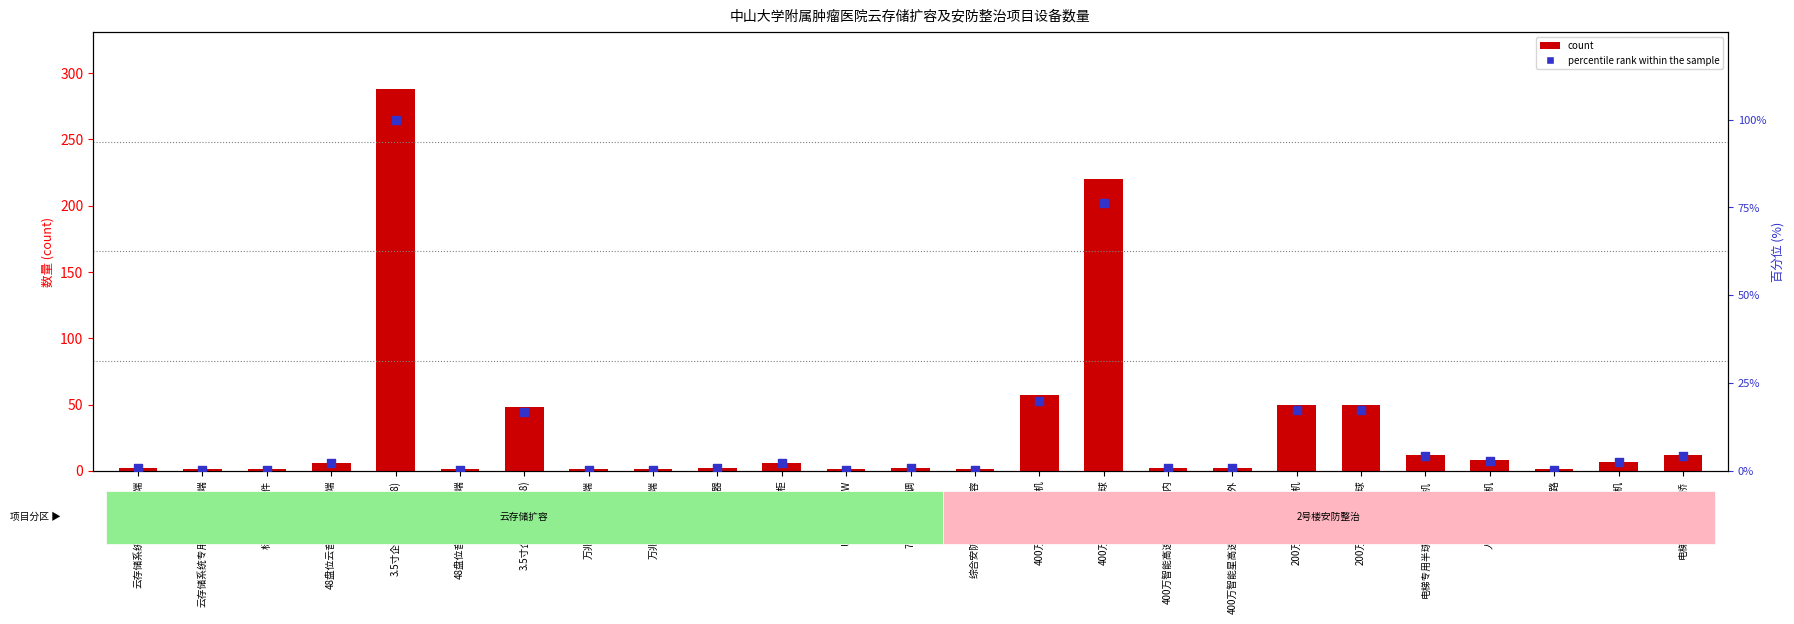

Which series has the widest spread of Y values?

count